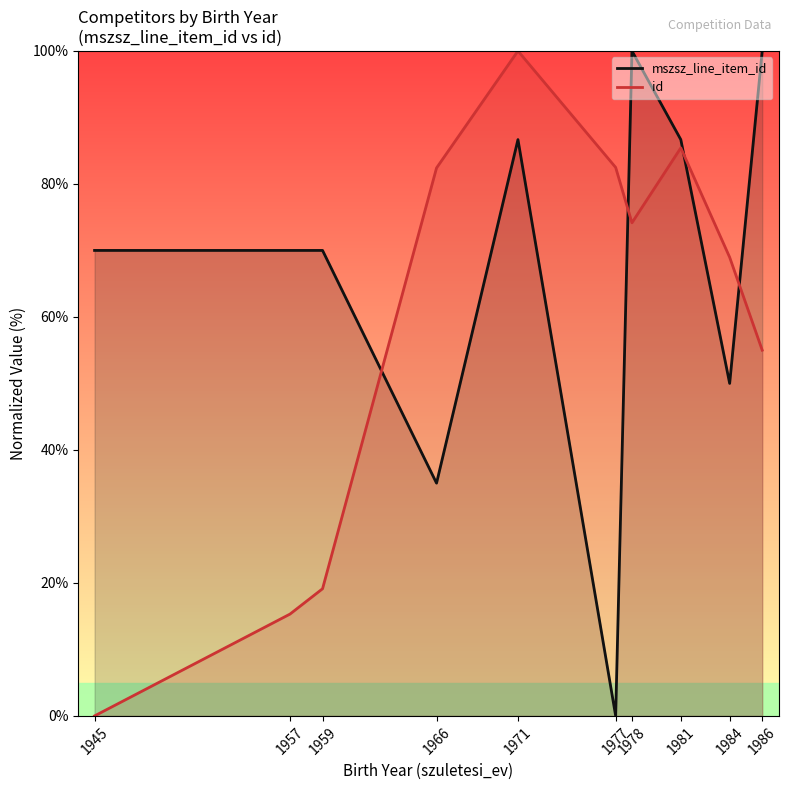

Does the chart display data point markers on the line(s)?

No